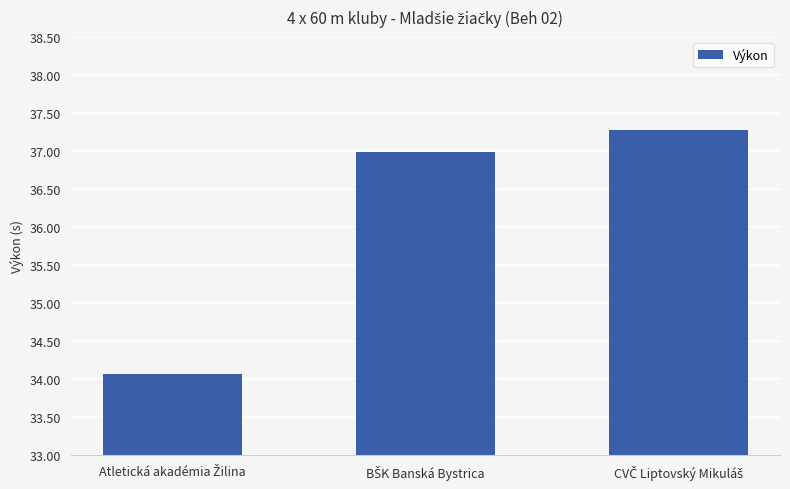

What is the value of the 1st bar from the left?

34.1